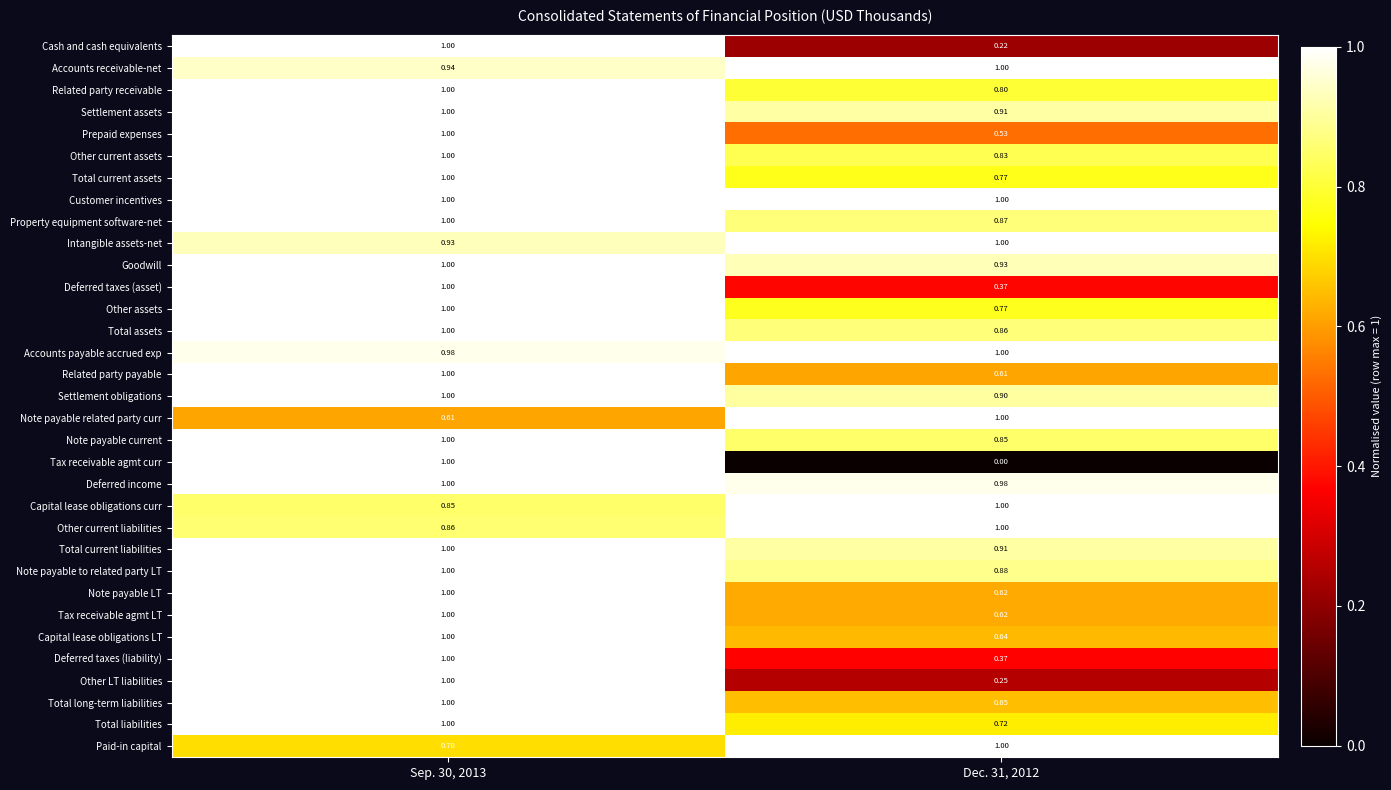

How many distinct data groups are displayed?

33